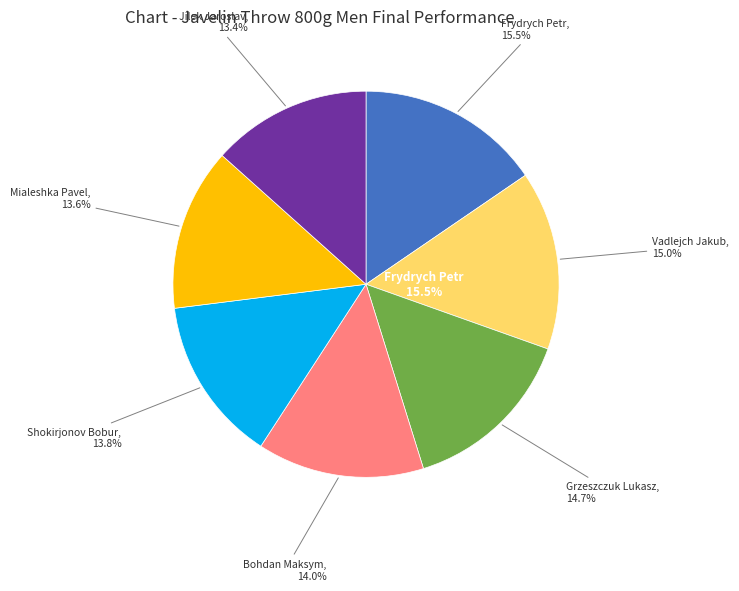

To the nearest percent, what percentage of the pie is Vadlejch Jakub?

15%